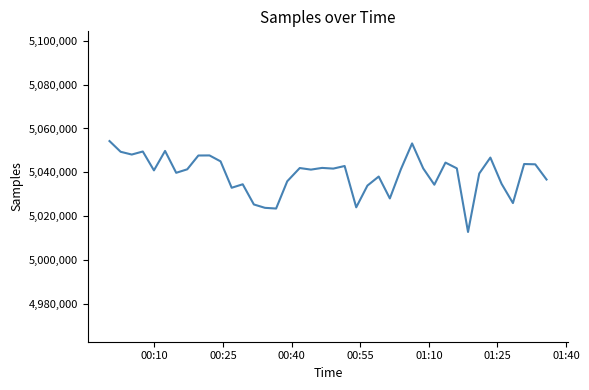

What is the difference between the second highest and minimum values?

40362